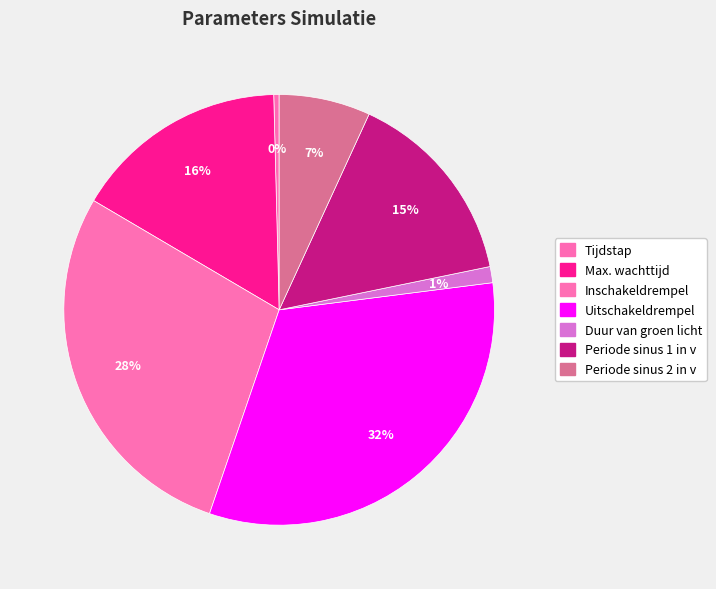

What percentage is NOT represented by Periode sinus 1 in v?

85.1%